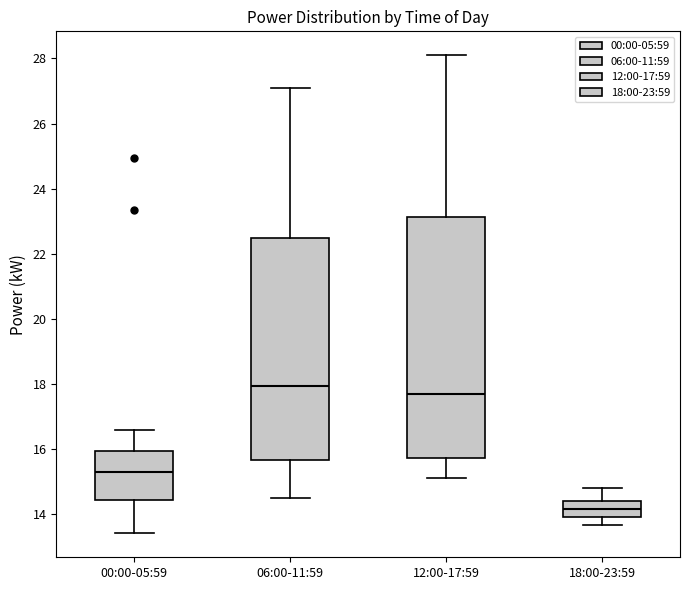

Reading left to right, read every box against the y-axis: the position of its median line, the range the box covers, and the ends of its whiskers. The values are not printed on the chart, so give them approximately, as read against the axis.

00:00-05:59: median 15.2, box 14.4 to 16.0, whiskers 13.4 to 16.6
06:00-11:59: median 18.0, box 15.6 to 22.6, whiskers 14.6 to 27.2
12:00-17:59: median 17.8, box 15.8 to 23.2, whiskers 15.2 to 28.2
18:00-23:59: median 14.2, box 14.0 to 14.4, whiskers 13.6 to 14.8